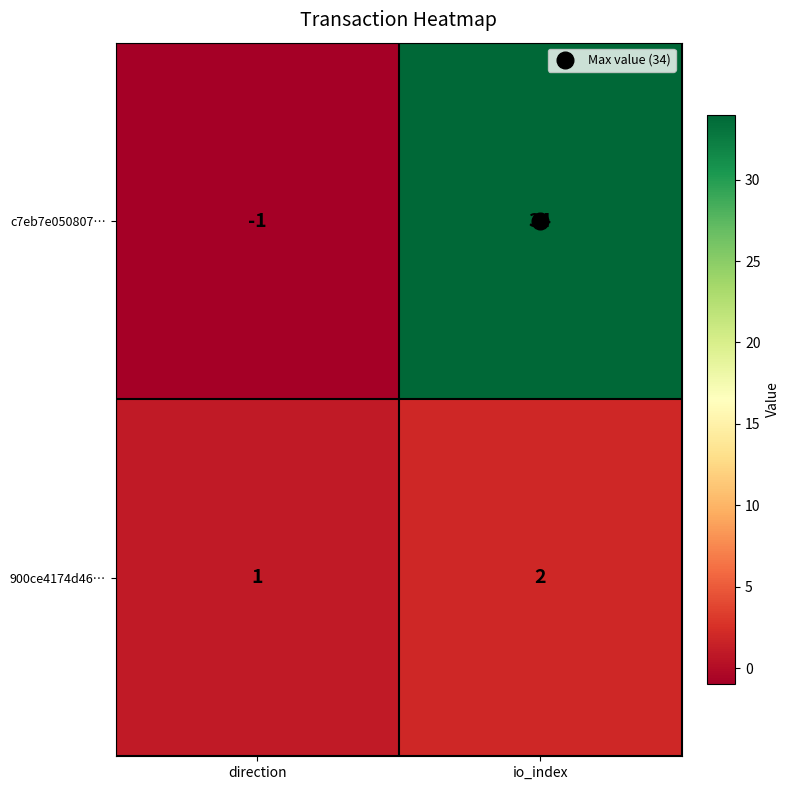

The value of 900ce4174d46… at direction is 2. True or false?

False